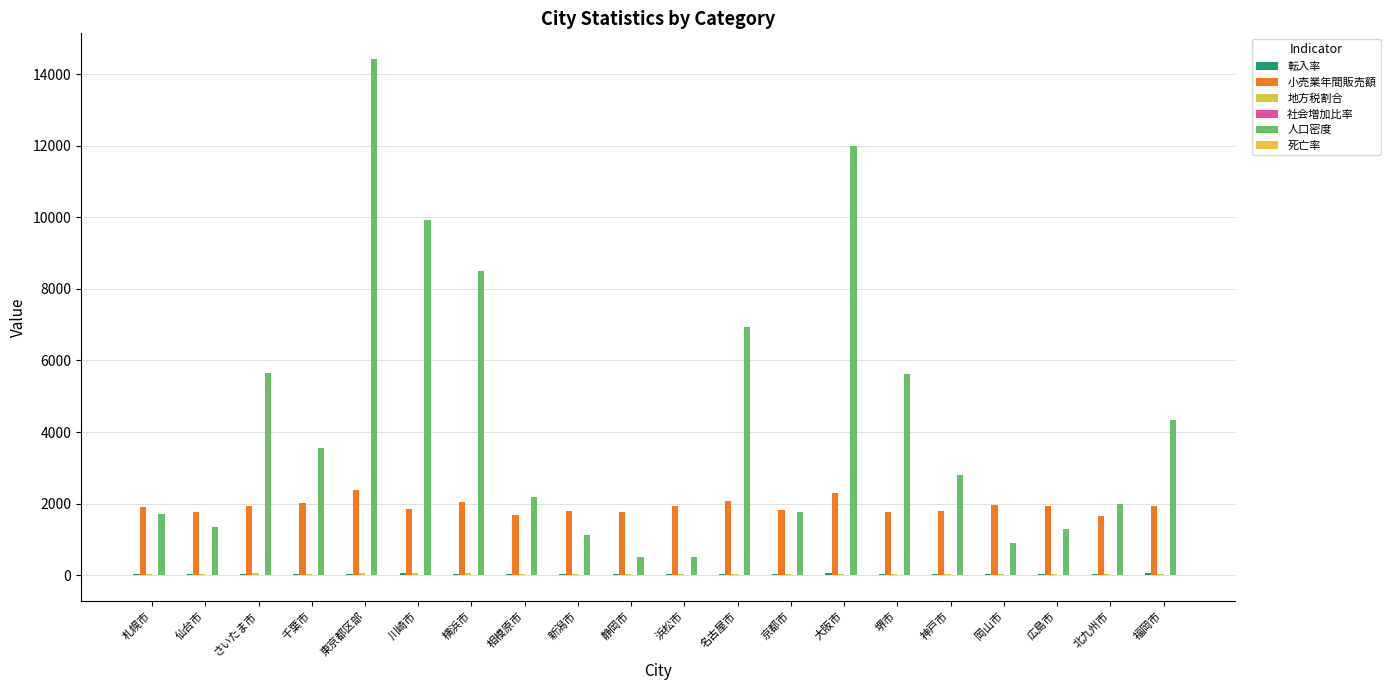

Rank the categories by 小売業年間販売額 value from lowest to highest.

北九州市, 相模原市, 堺市, 静岡市, 仙台市, 神戸市, 新潟市, 京都市, 川崎市, 札幌市, 広島市, 福岡市, さいたま市, 浜松市, 岡山市, 千葉市, 横浜市, 名古屋市, 大阪市, 東京都区部